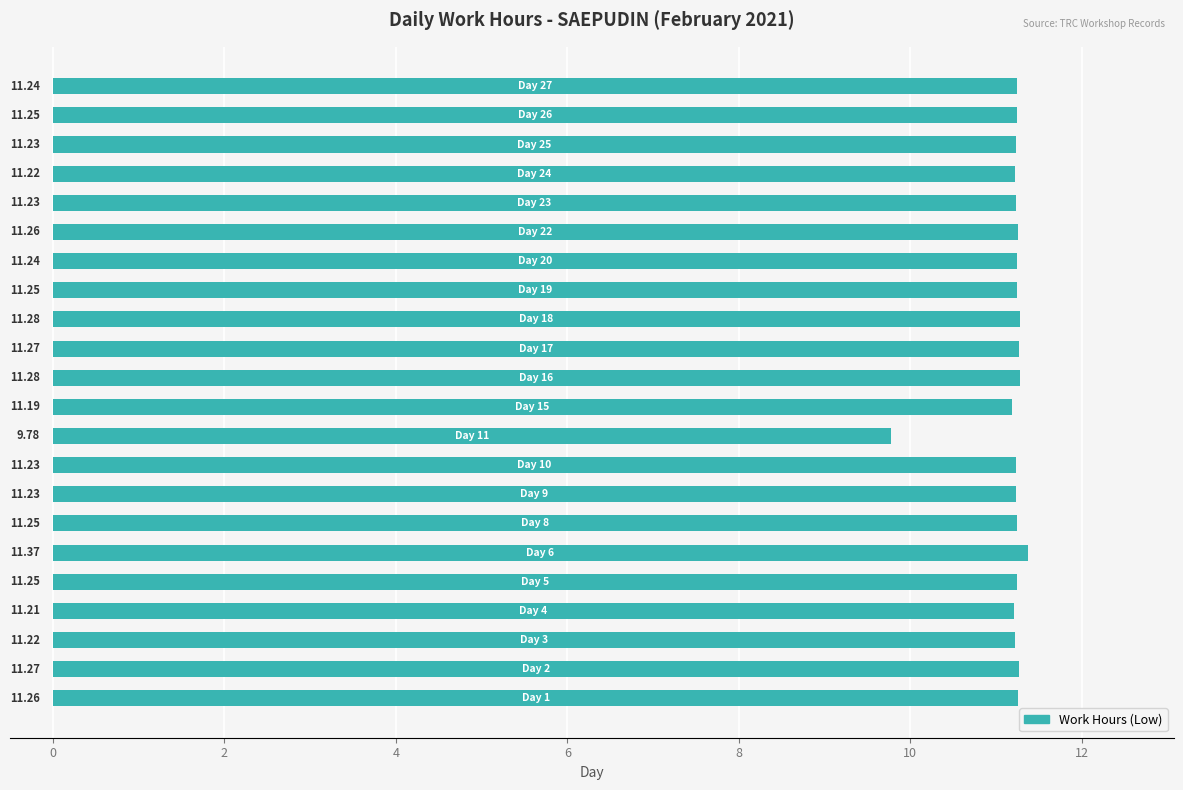

How many categories are shown in the chart?

22